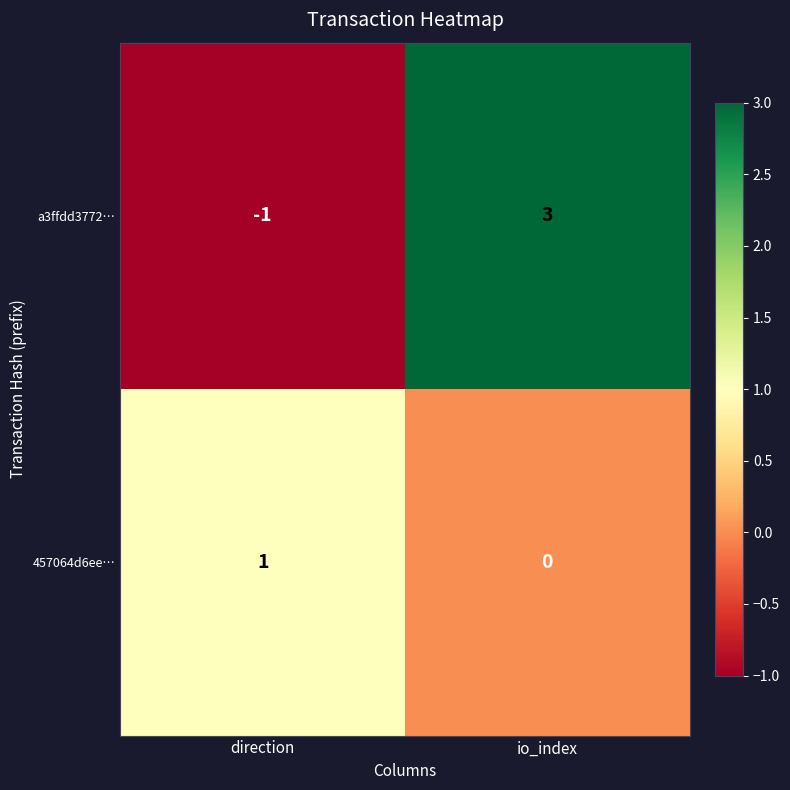

List the series in order of their peak value, lowest first.

457064d6ee…, a3ffdd3772…